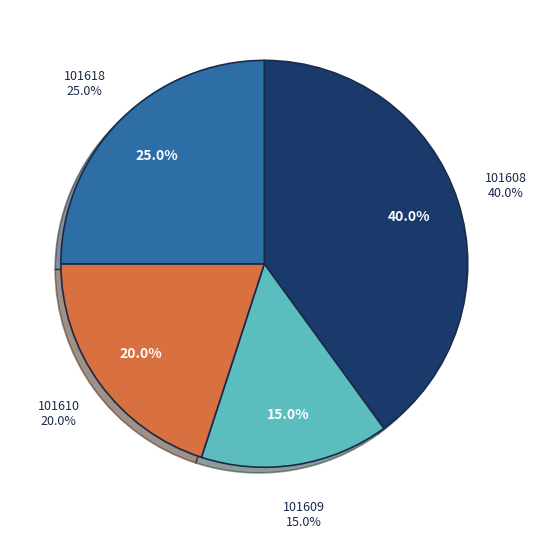

What is the largest slice in the pie chart?

101608